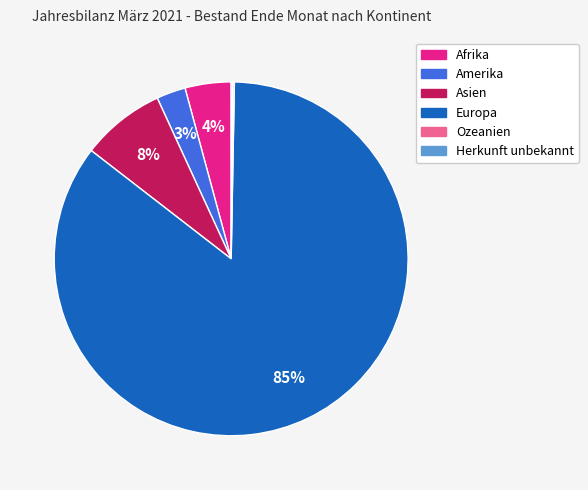

Which slice is the largest?

Europa